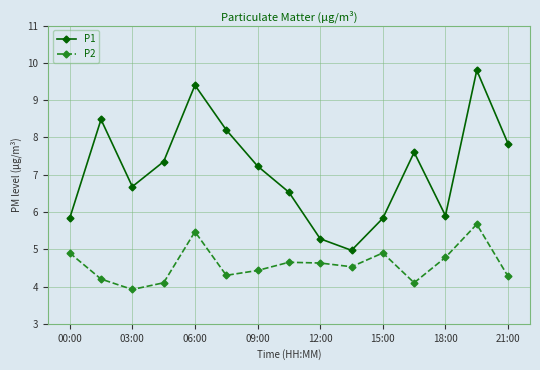

Which series has the largest range (max minus min)?

P1